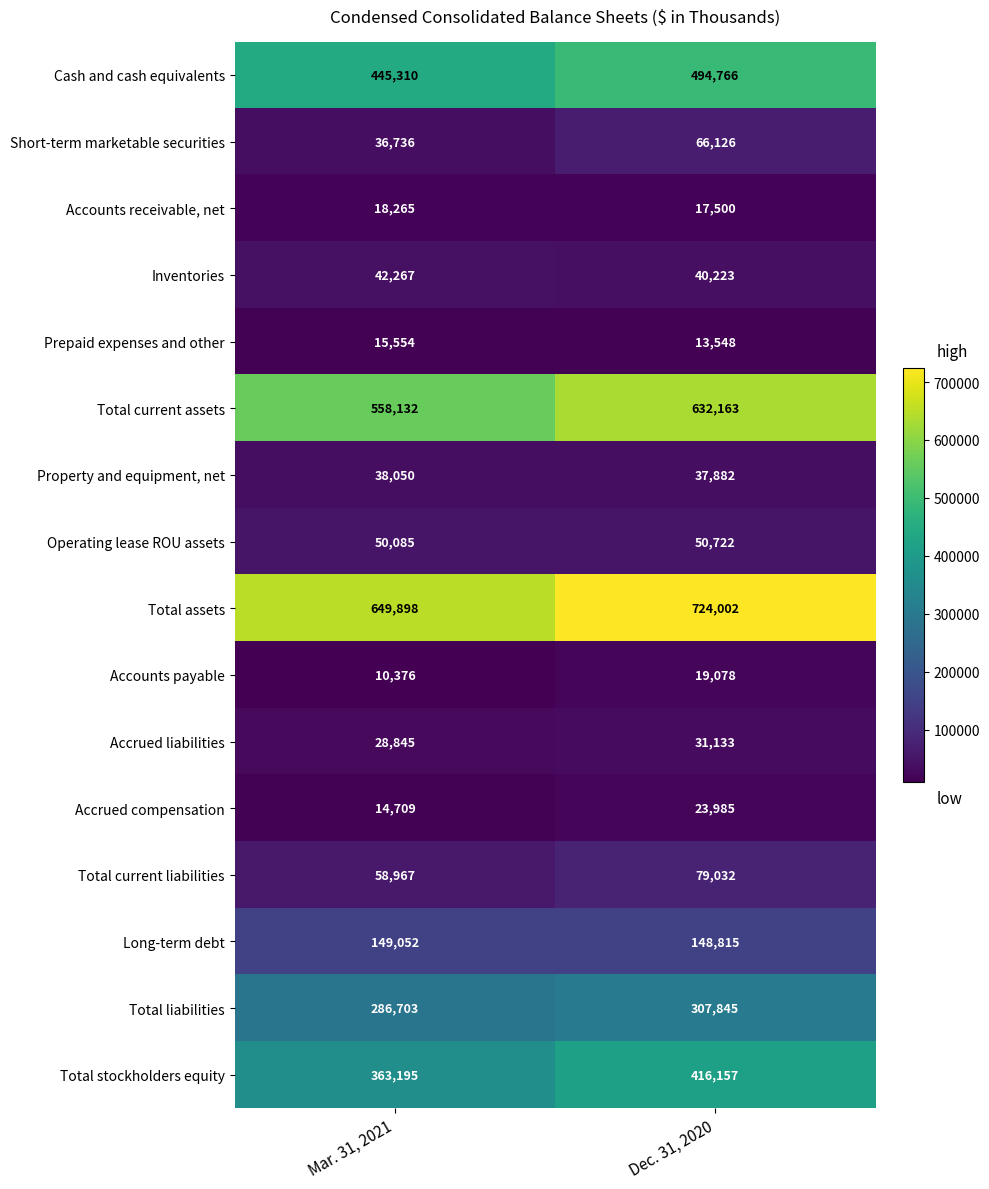

What is the average value of the Short-term marketable securities series?

51431